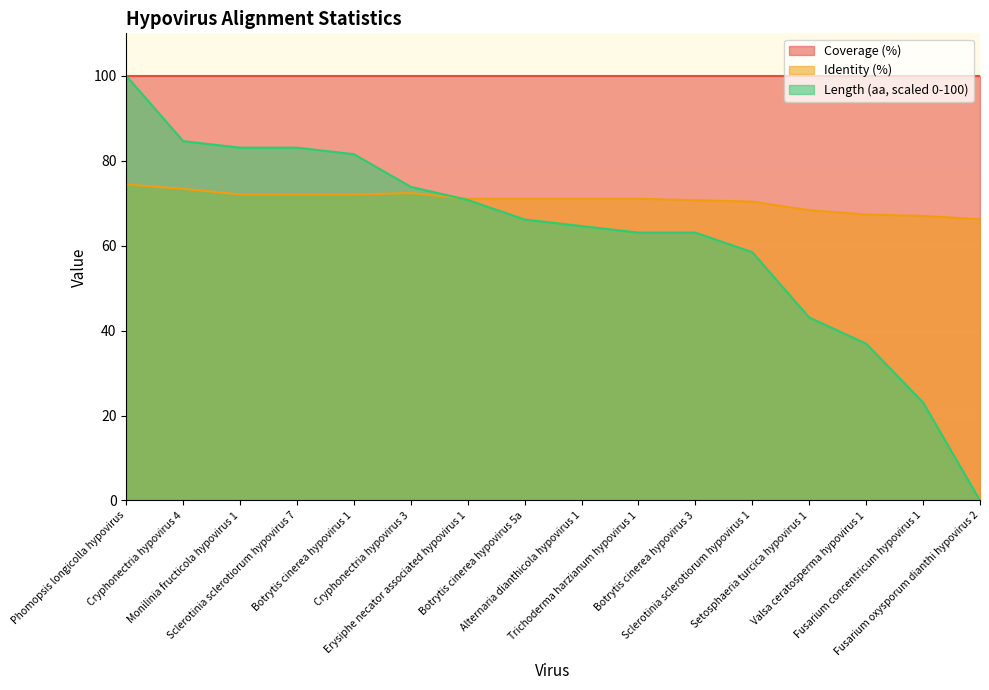

At how many categories does at least one series exceed 42?

16